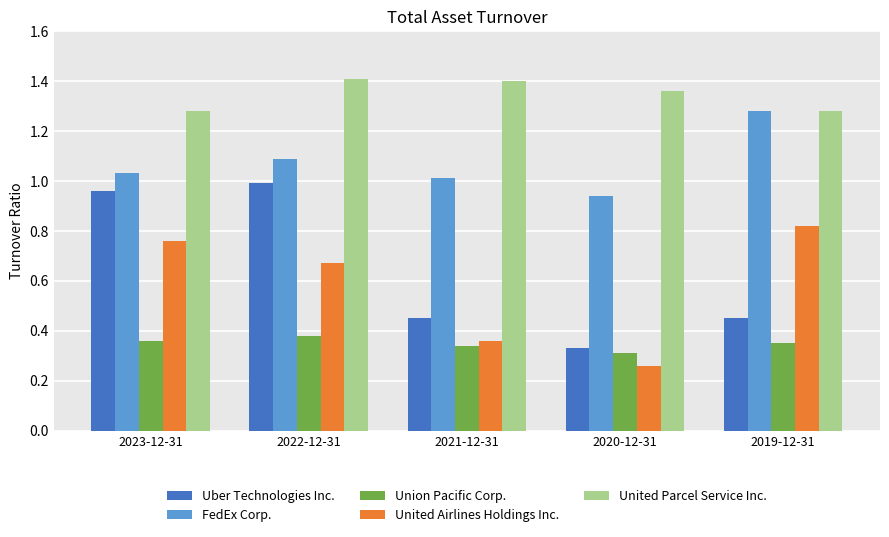

How many values in the FedEx Corp. series are below 1?

1